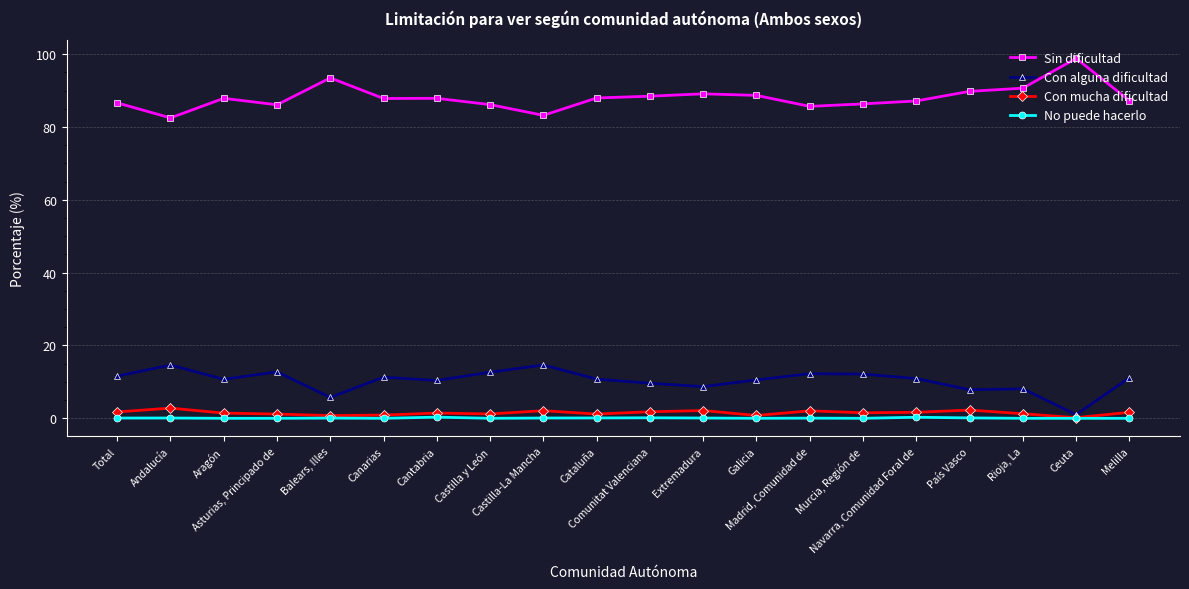

Rank the series by their maximum value, from highest to lowest.

Sin dificultad, Con alguna dificultad, Con mucha dificultad, No puede hacerlo